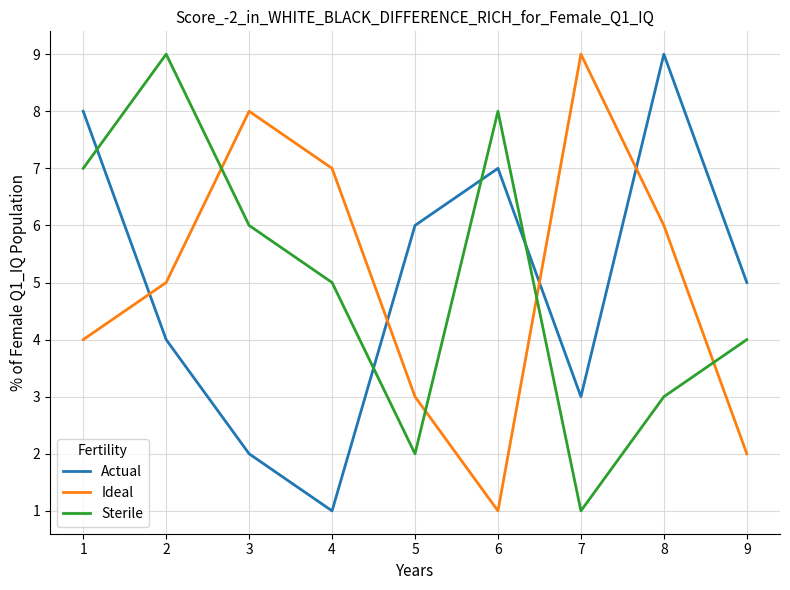

What value does the Ideal series have at 5?

3